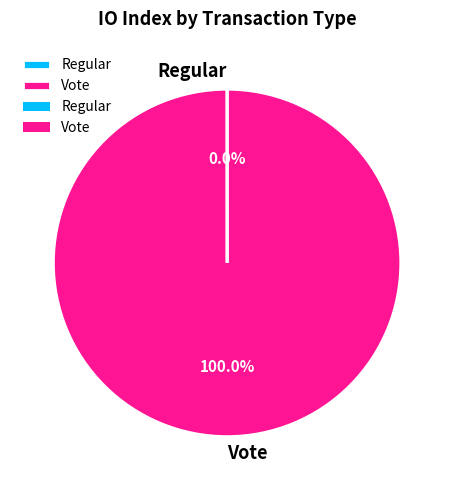

The Vote slice represents 100% of the pie. True or false?

True